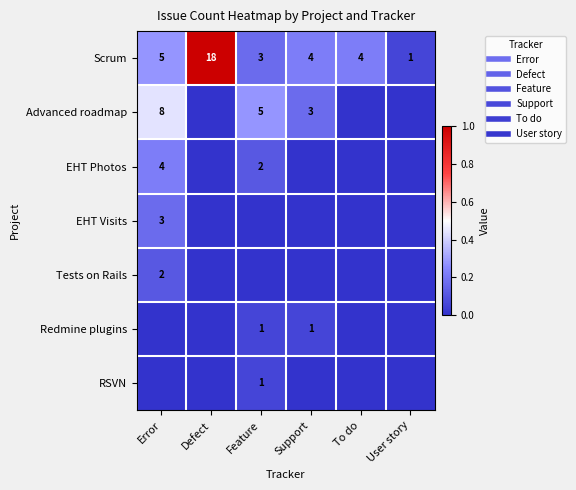

How many positive values does the EHT Visits series have?

1